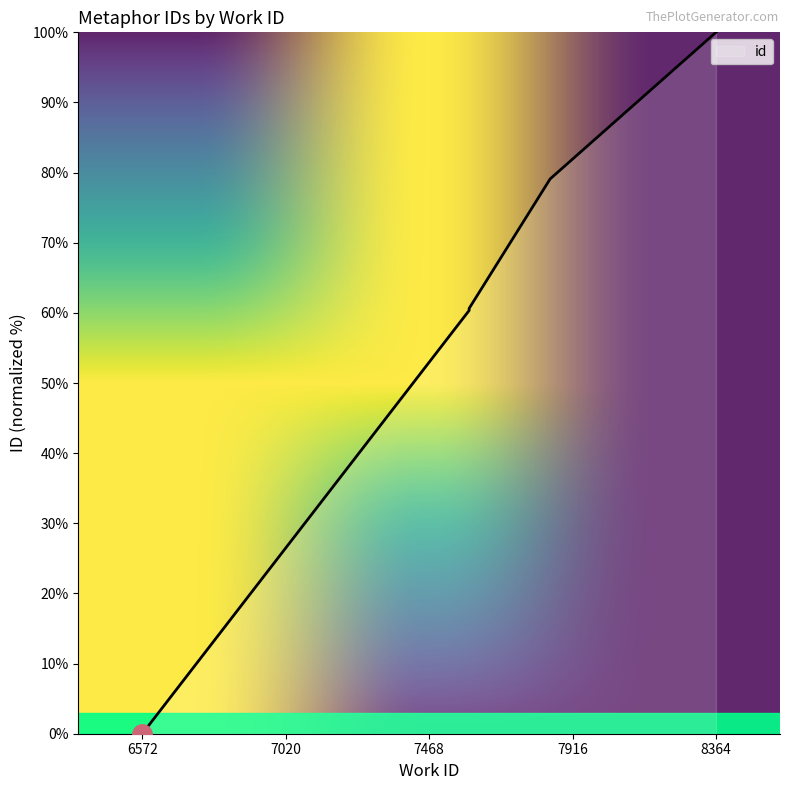

What is the value of the 2nd point from the left?

60.3